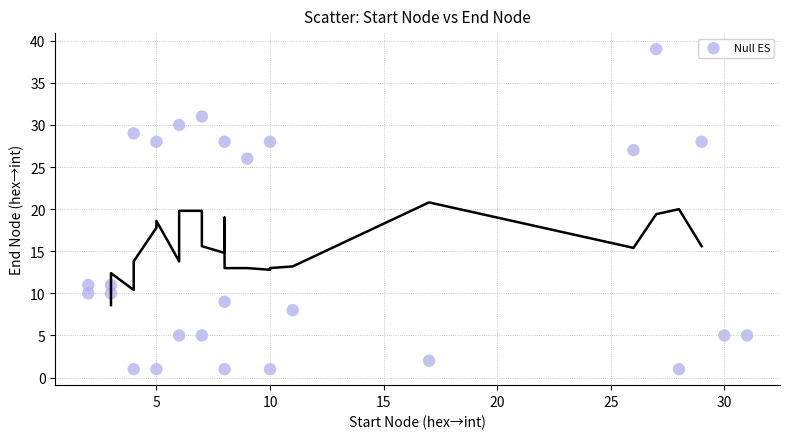

What is the range of X values (max minus min)?

29